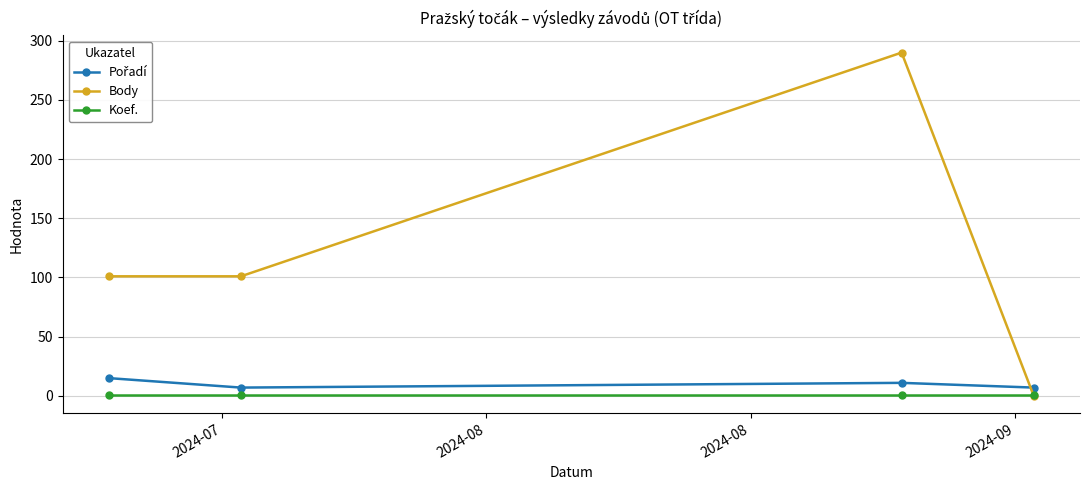

In Body, how many points are higher than both neighbors (excluding endpoints)?

1